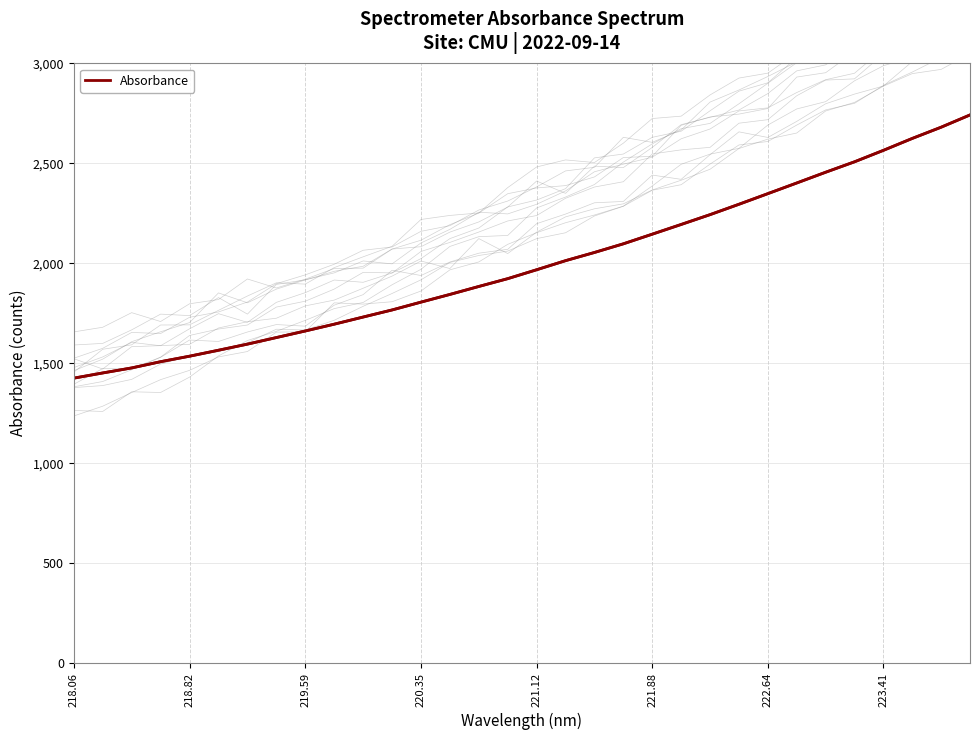

The value of Absorbance at 220.35 is 876.6. True or false?

False